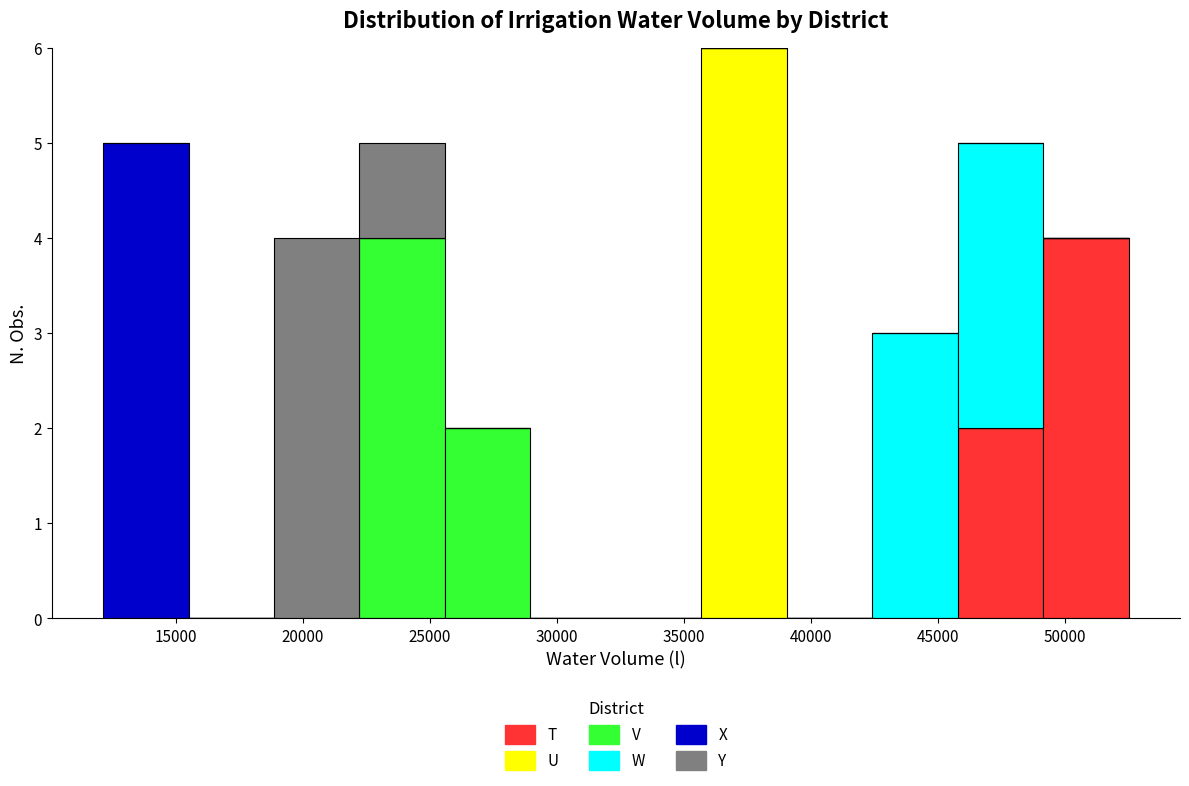

Reading left to right, transcribe this chart: for each stacked bar, give the range it covers on the x-axis and its total height. Neither the bar edges nor the heights are printed on the chart, so give them approximately, as read against the axes.

12000 to 15500: 5
15500 to 19000: 0
19000 to 22000: 4
22000 to 25500: 5
25500 to 29000: 2
29000 to 32500: 0
32500 to 35500: 0
35500 to 39000: 6
39000 to 42500: 0
42500 to 46000: 3
46000 to 49000: 5
49000 to 52500: 4